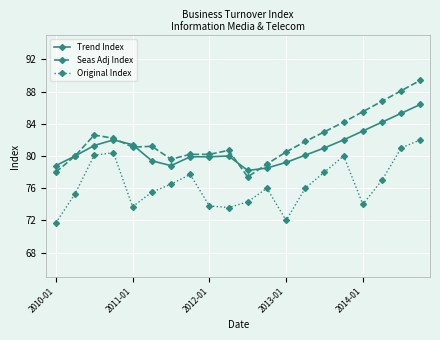

What is the value of the Original Index point at the 17th from the left?

74.0